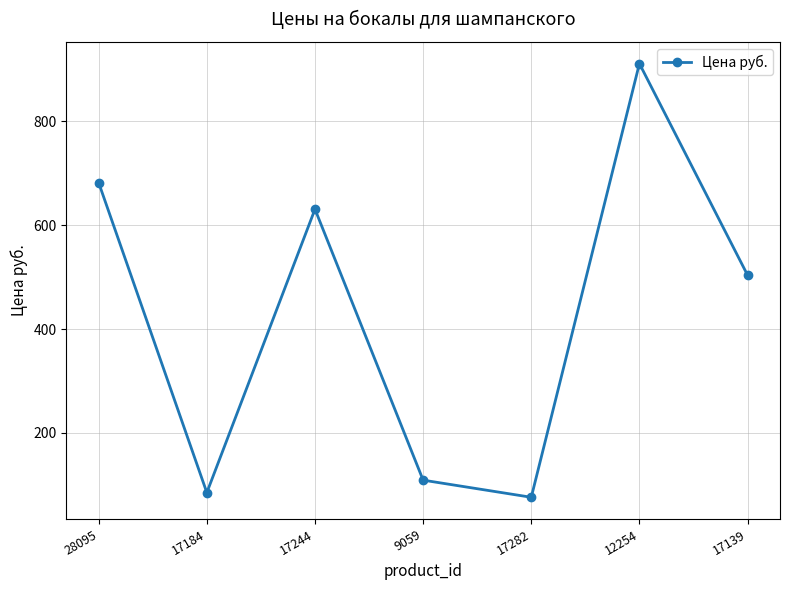

What is the label of the 6th point from the right?

17184